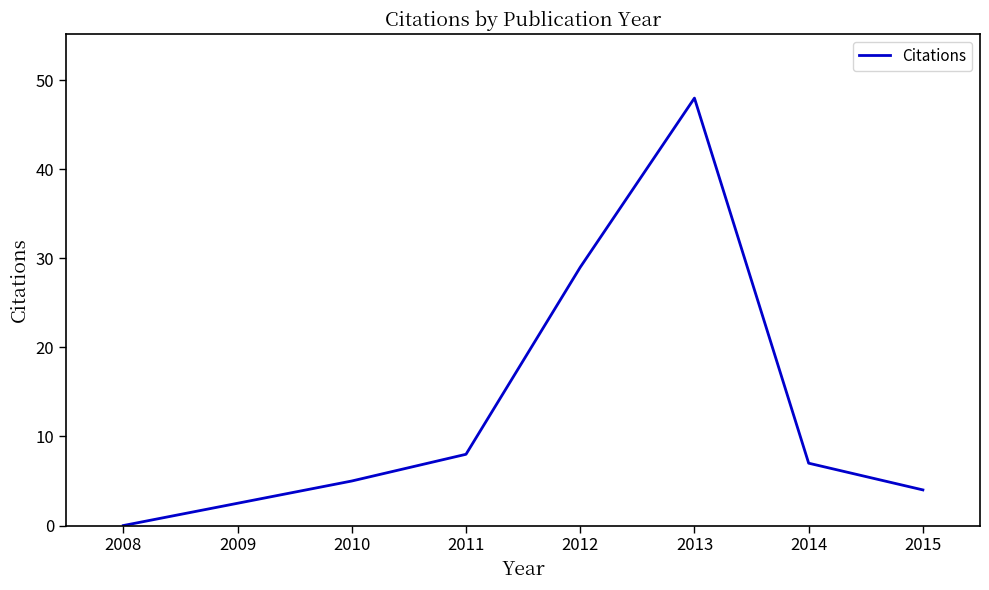

Where is the first local maximum?

2013